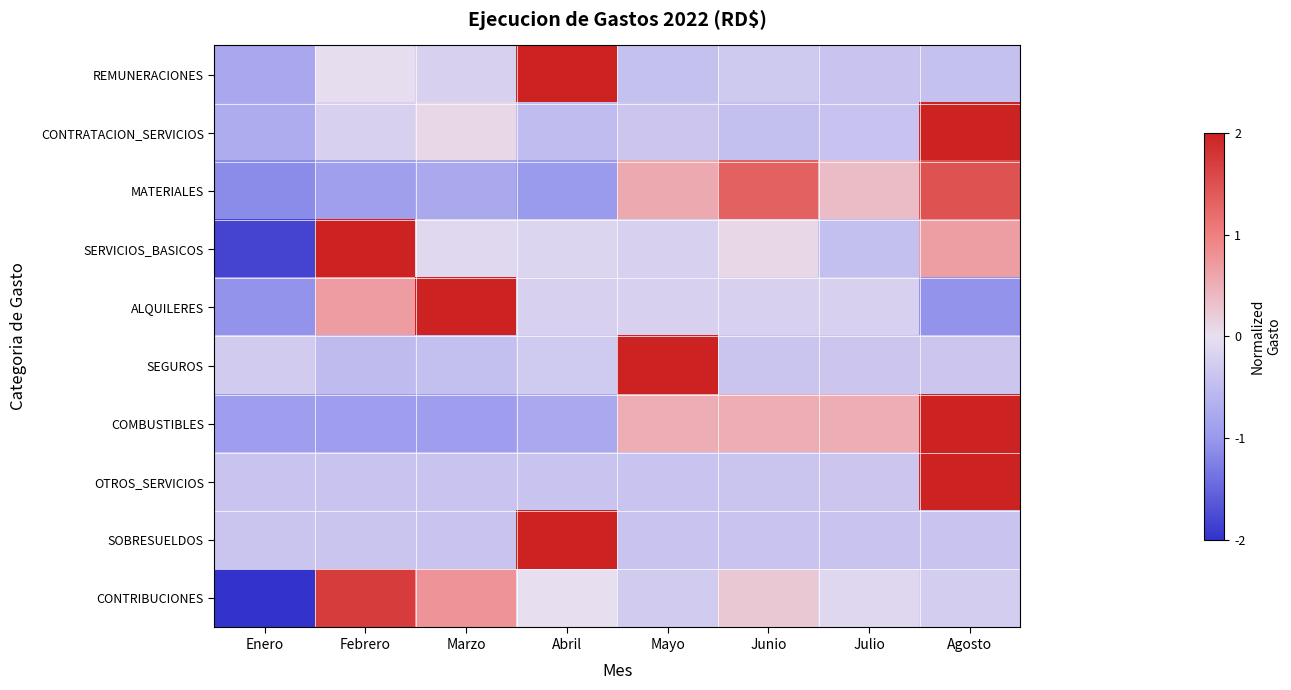

Reading right to left, list all the values displayed in this chart.

REMUNERACIONES: Agosto=-0.4	Julio=-0.4	Junio=-0.3	Mayo=-0.4	Abril=2.0	Marzo=-0.2	Febrero=-0.0	Enero=-0.8
CONTRATACION_SERVICIOS: Agosto=2.0	Julio=-0.4	Junio=-0.5	Mayo=-0.4	Abril=-0.5	Marzo=0.1	Febrero=-0.2	Enero=-0.7
MATERIALES: Agosto=1.5	Julio=0.4	Junio=1.3	Mayo=0.6	Abril=-1.0	Marzo=-0.8	Febrero=-0.9	Enero=-1.1
SERVICIOS_BASICOS: Agosto=0.7	Julio=-0.5	Junio=0.1	Mayo=-0.2	Abril=-0.2	Marzo=-0.1	Febrero=2.0	Enero=-1.8
ALQUILERES: Agosto=-1.1	Julio=-0.2	Junio=-0.2	Mayo=-0.2	Abril=-0.2	Marzo=2.0	Febrero=0.7	Enero=-1.1
SEGUROS: Agosto=-0.4	Julio=-0.4	Junio=-0.4	Mayo=2.0	Abril=-0.3	Marzo=-0.5	Febrero=-0.5	Enero=-0.3
COMBUSTIBLES: Agosto=2.0	Julio=0.5	Junio=0.5	Mayo=0.5	Abril=-0.8	Marzo=-0.9	Febrero=-0.9	Enero=-0.9
OTROS_SERVICIOS: Agosto=2.0	Julio=-0.4	Junio=-0.4	Mayo=-0.4	Abril=-0.4	Marzo=-0.4	Febrero=-0.4	Enero=-0.4
SOBRESUELDOS: Agosto=-0.4	Julio=-0.4	Junio=-0.4	Mayo=-0.4	Abril=2.0	Marzo=-0.4	Febrero=-0.4	Enero=-0.4
CONTRIBUCIONES: Agosto=-0.3	Julio=-0.1	Junio=0.2	Mayo=-0.3	Abril=-0.0	Marzo=0.8	Febrero=1.7	Enero=-2.0